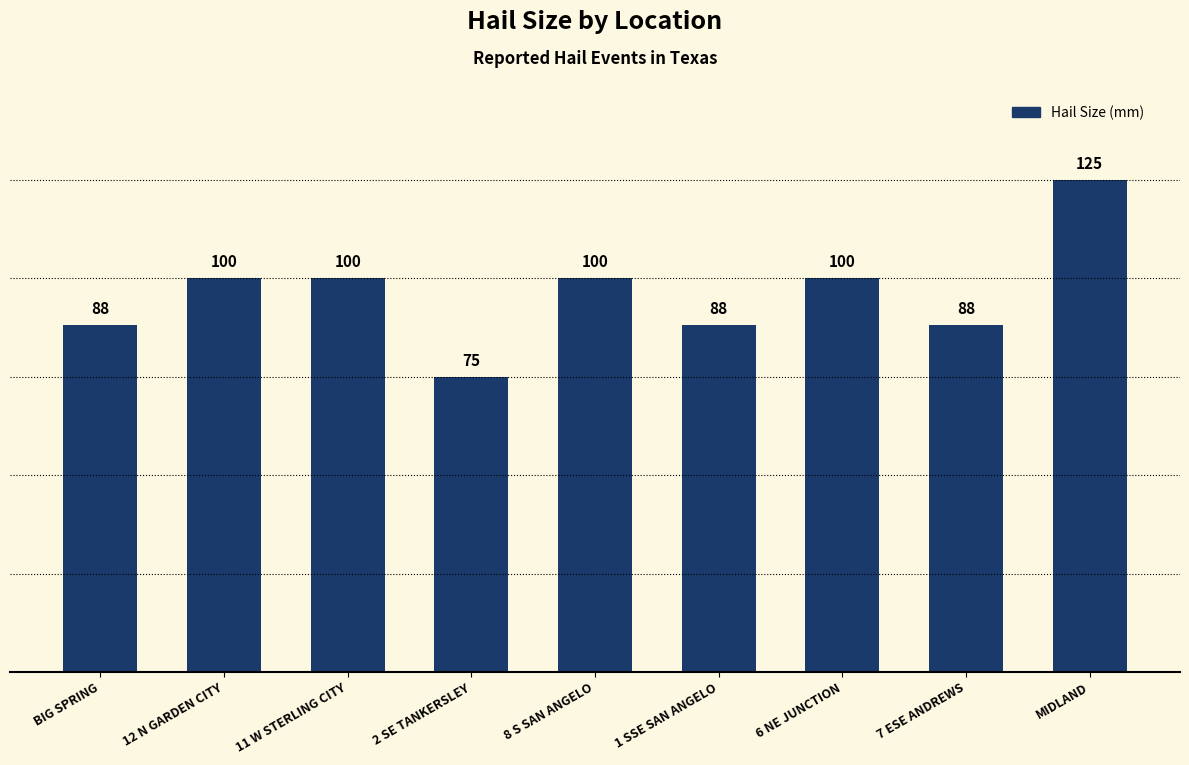

What position from the right is 11 W STERLING CITY?

7